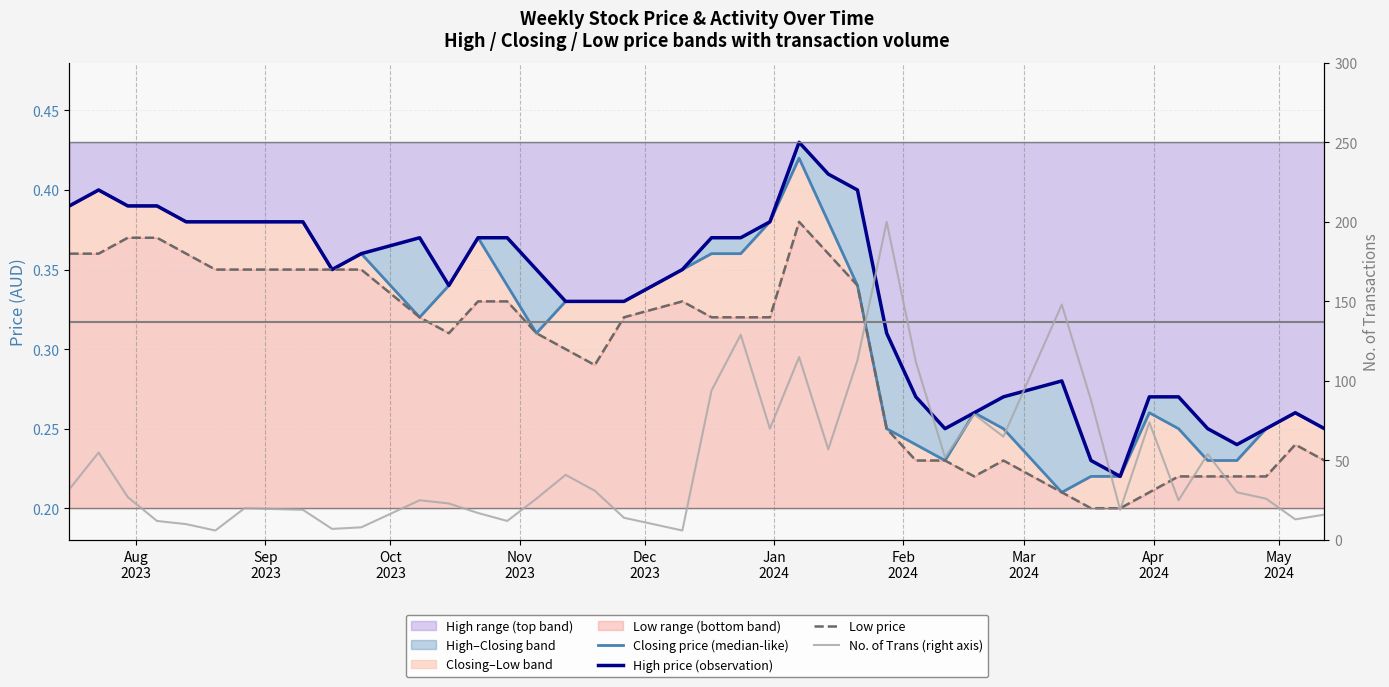

True or false: Low price and No. of Trans (right axis) cross at least once.

False